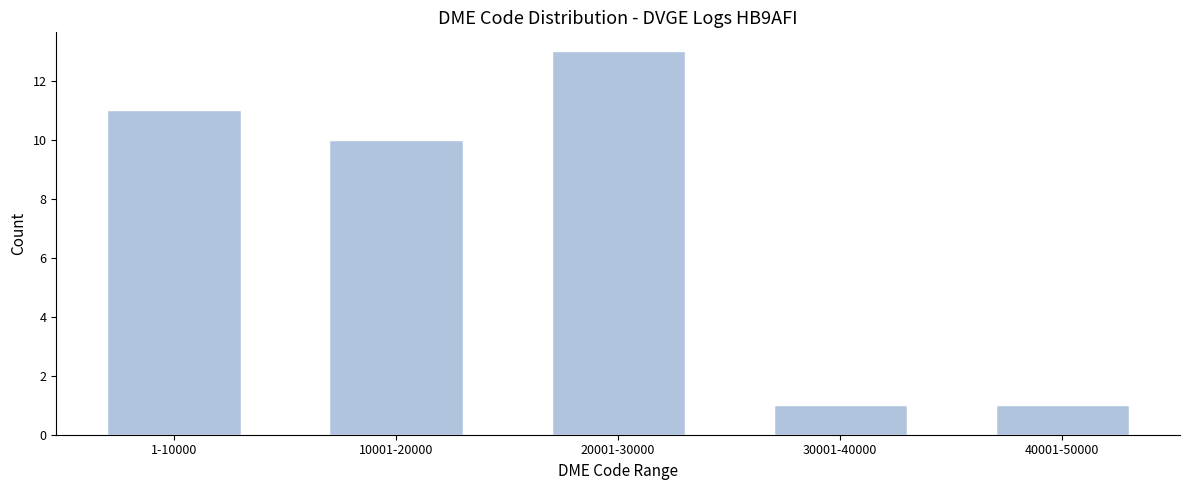

Reading left to right, transcribe all the data shown in this chart.

11	10	13	1	1